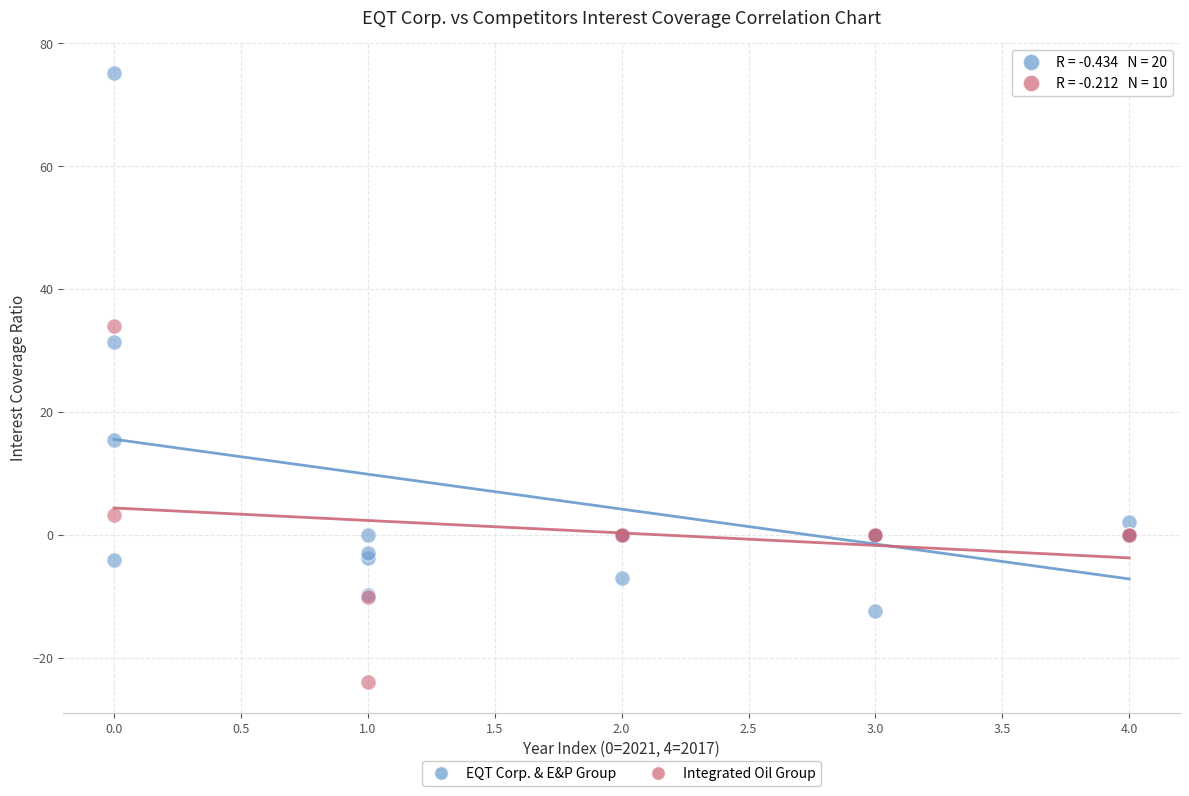

Which series reaches the maximum Y coordinate?

EQT Corp. & E&P Group